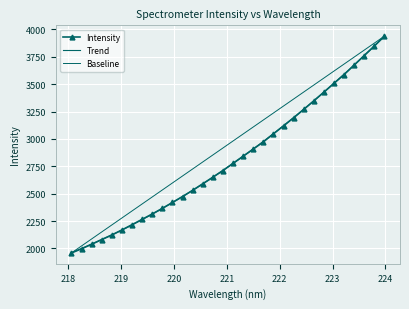

True or false: the data has more than 1 interior local peaks.

False